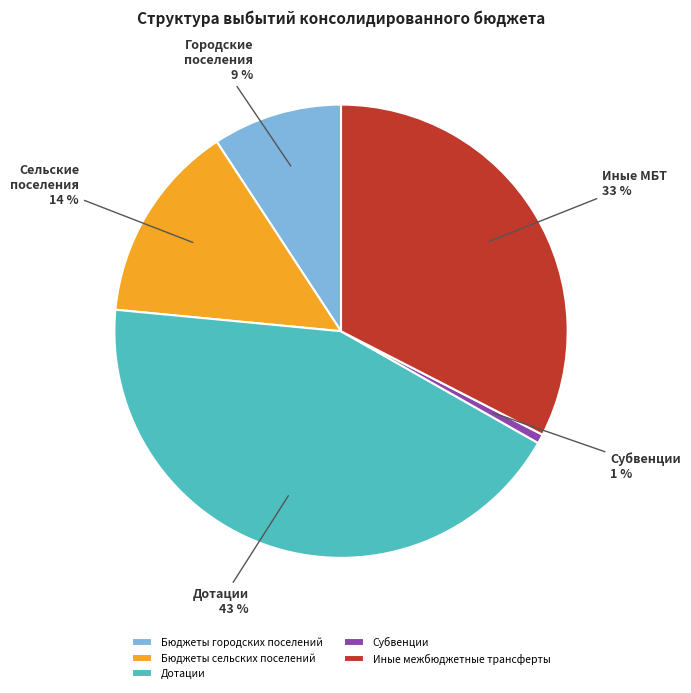

Rank the categories by value from lowest to highest.

Субвенции, Бюджеты городских поселений, Бюджеты сельских поселений, Иные межбюджетные трансферты, Дотации